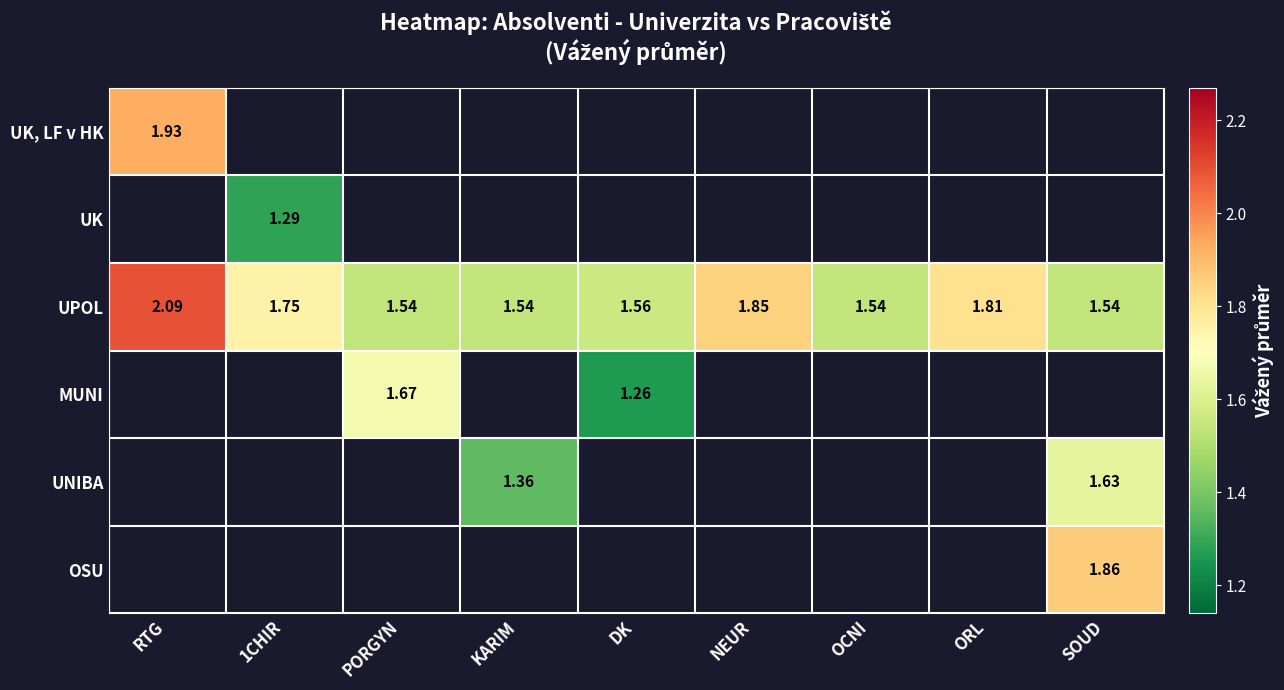

Which has a higher value, ORL or NEUR?

NEUR